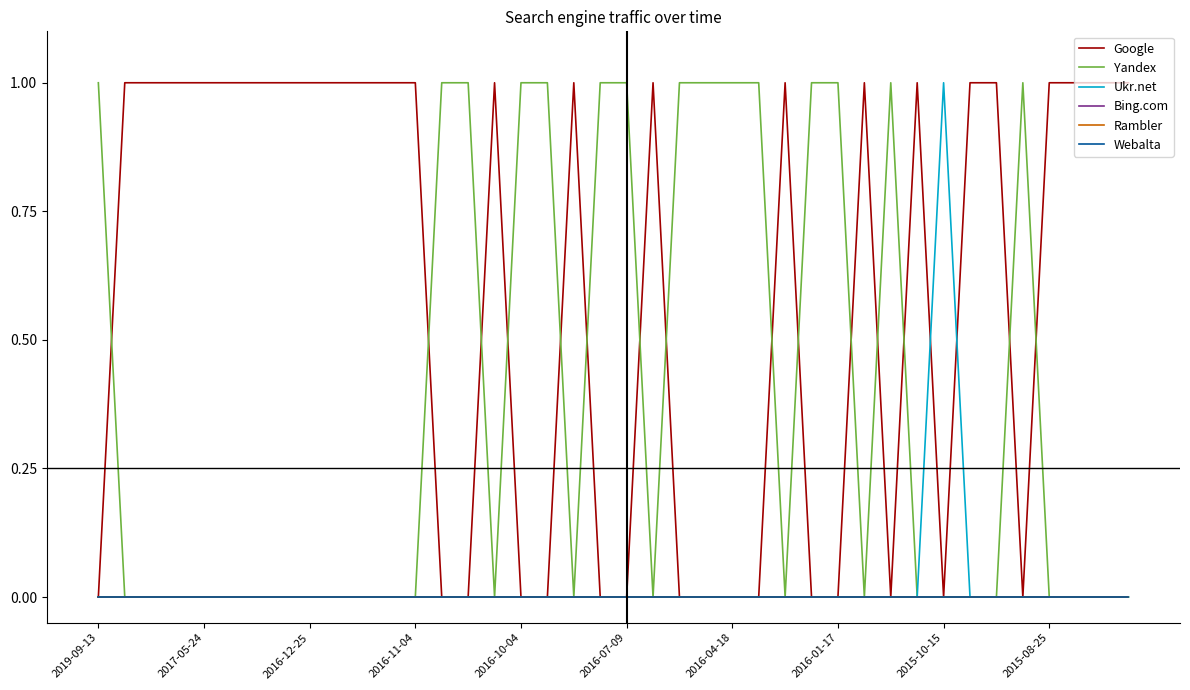

Is this an area chart (filled region under the line)?

No